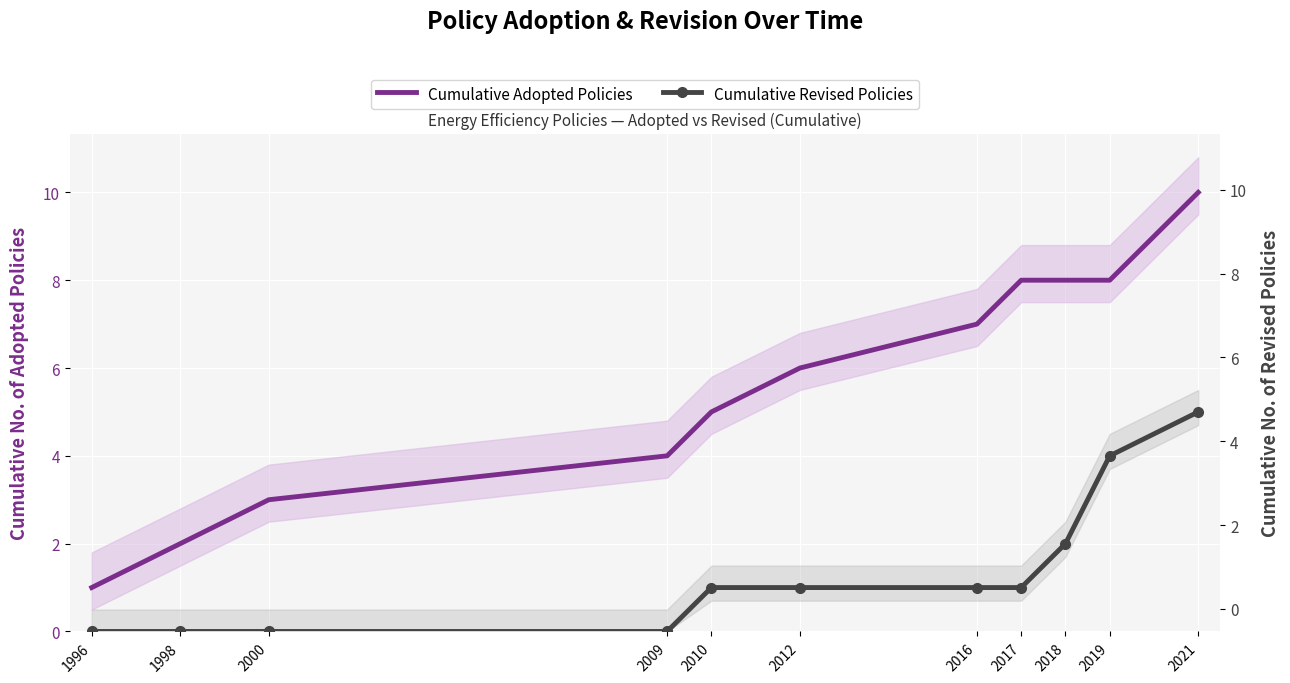

Reading left to right, what are all the values shown in this chart?

Cumulative Adopted Policies: 1	2	3	4	5	6	7	8	8	8	10
Cumulative Revised Policies: 0	0	0	0	1	1	1	1	2	4	5